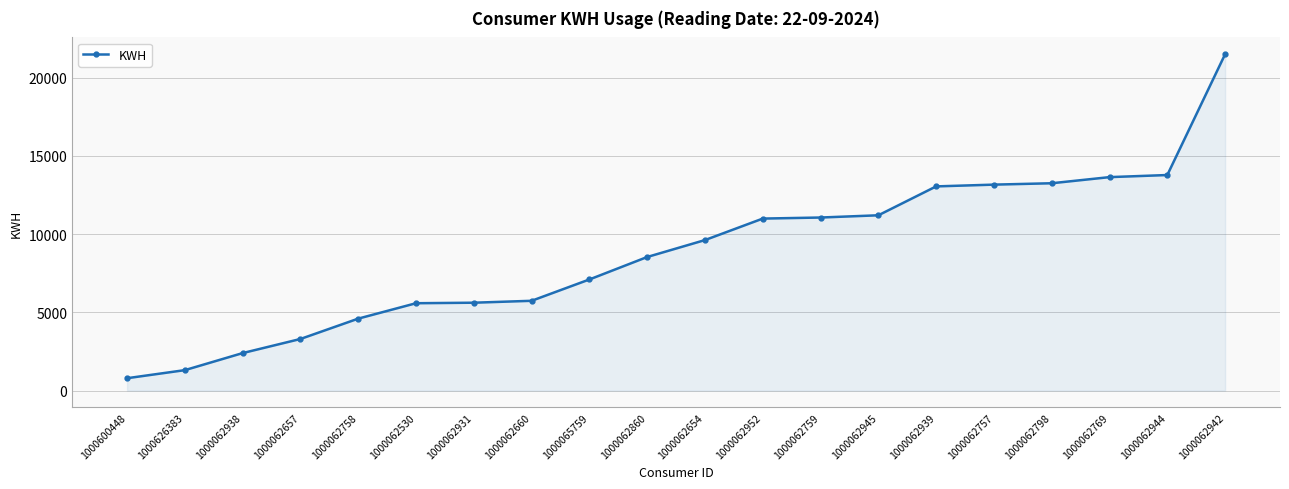

Does the chart display data point markers on the line(s)?

Yes